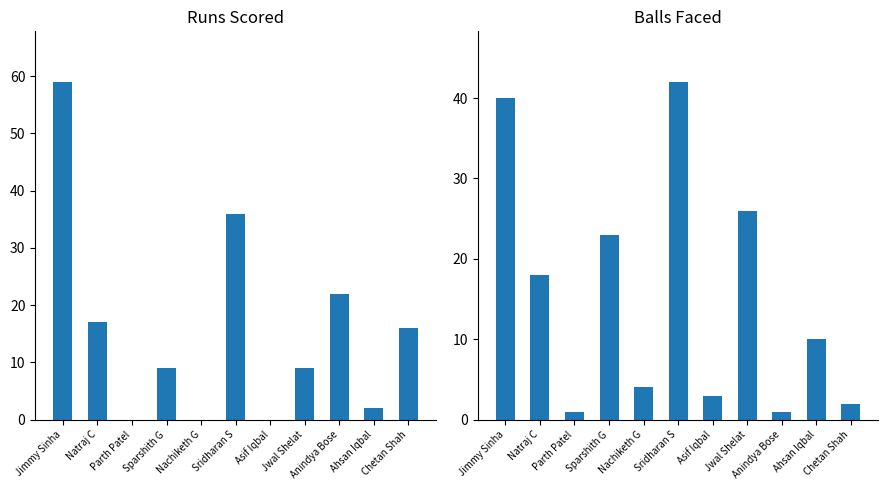

What is the maximum value for Balls?

42